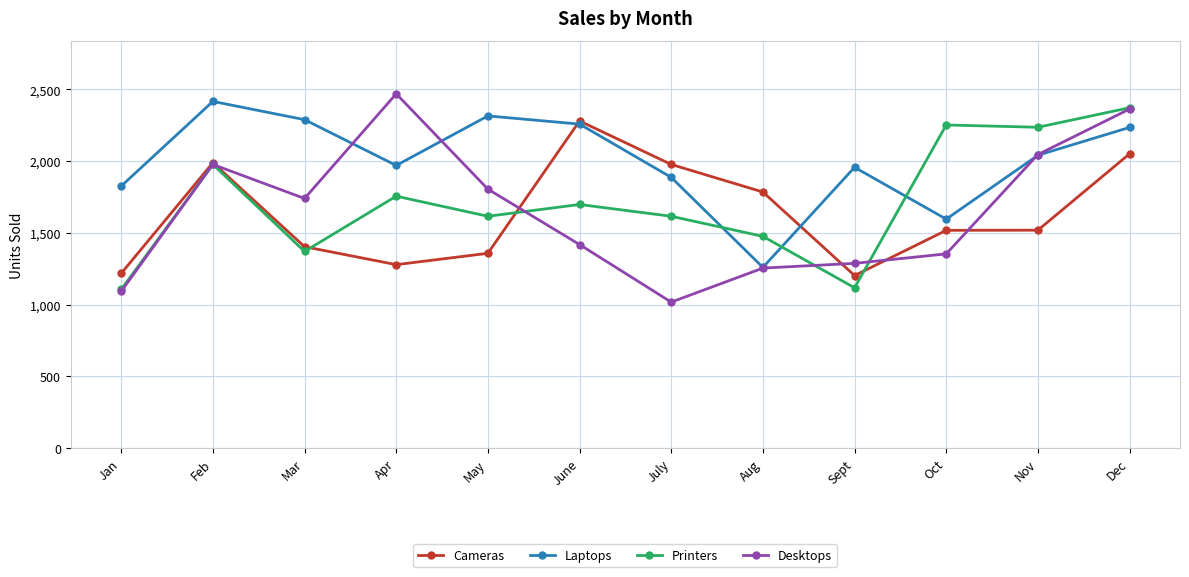

Which label corresponds to the smallest value in the chart?

July